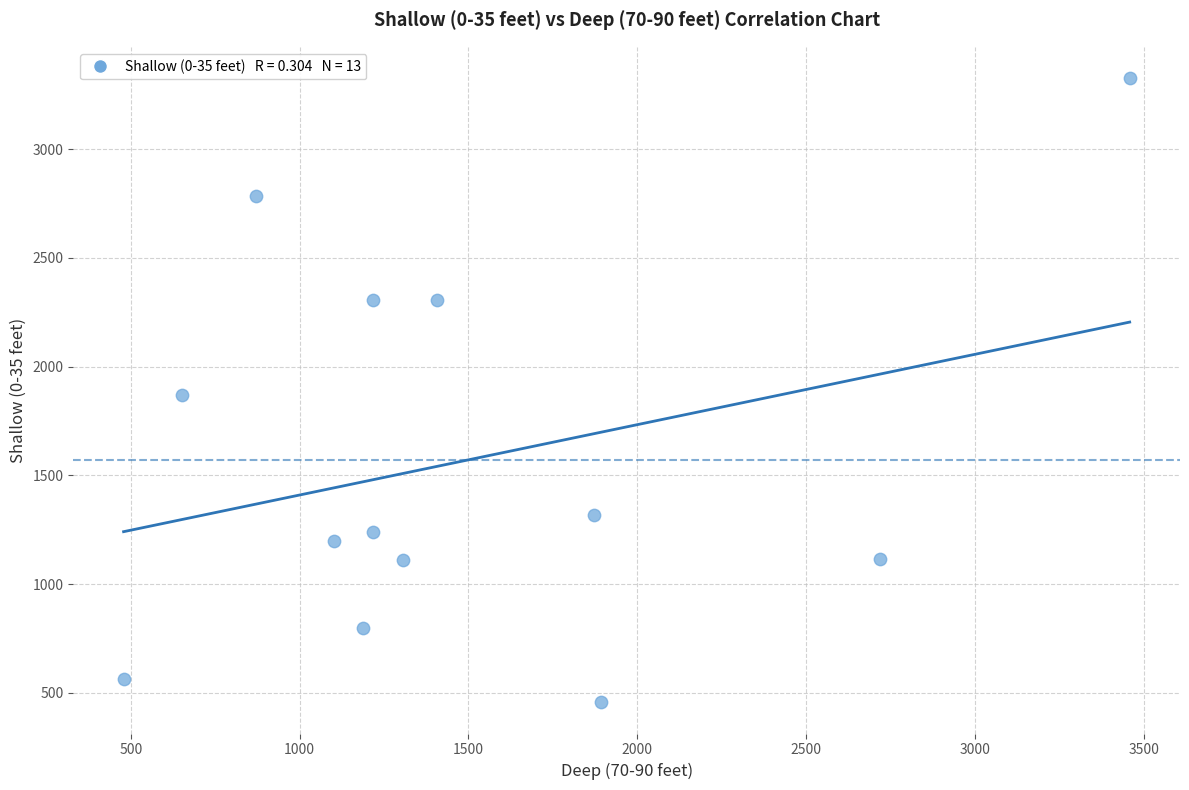

What is the range of Y values (max minus min)?

2871.0